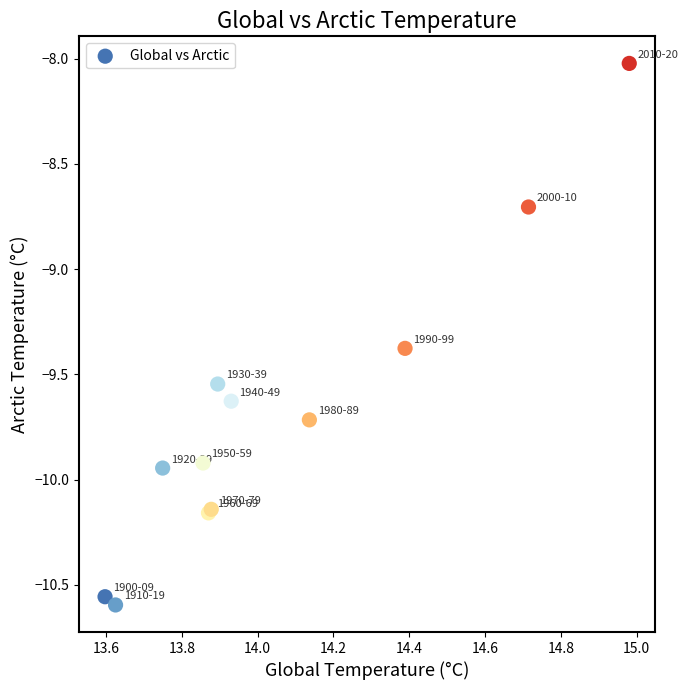

What Y value in the scatter plot is closest to -9?

-8.7